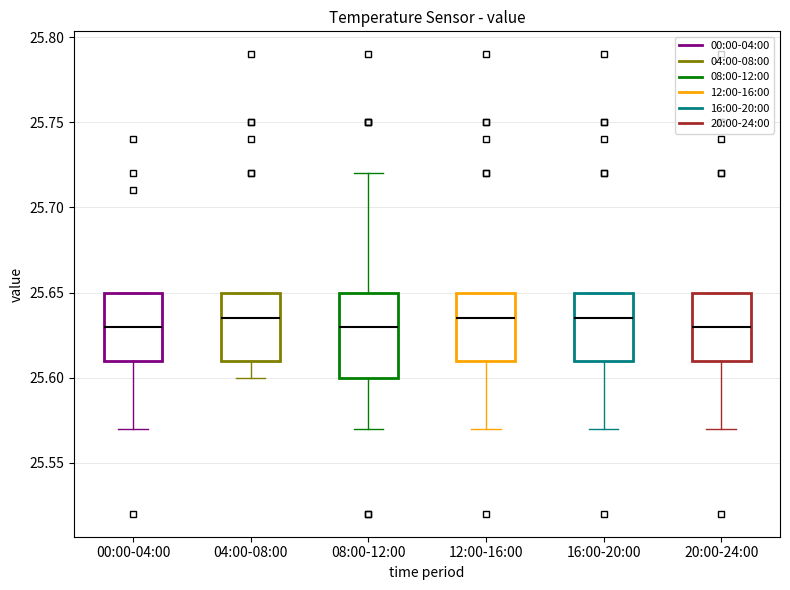

Reading left to right, transcribe this box plot: for each box, give where its median line is, the range the box spans, and where its two whiskers end, as read against the y-axis. The values are not printed on the chart, so give them approximately, as read against the axis.

00:00-04:00: median 25.630, box 25.610 to 25.650, whiskers 25.570 to 25.650
04:00-08:00: median 25.635, box 25.610 to 25.650, whiskers 25.600 to 25.650
08:00-12:00: median 25.630, box 25.600 to 25.650, whiskers 25.570 to 25.720
12:00-16:00: median 25.635, box 25.610 to 25.650, whiskers 25.570 to 25.650
16:00-20:00: median 25.635, box 25.610 to 25.650, whiskers 25.570 to 25.650
20:00-24:00: median 25.630, box 25.610 to 25.650, whiskers 25.570 to 25.650